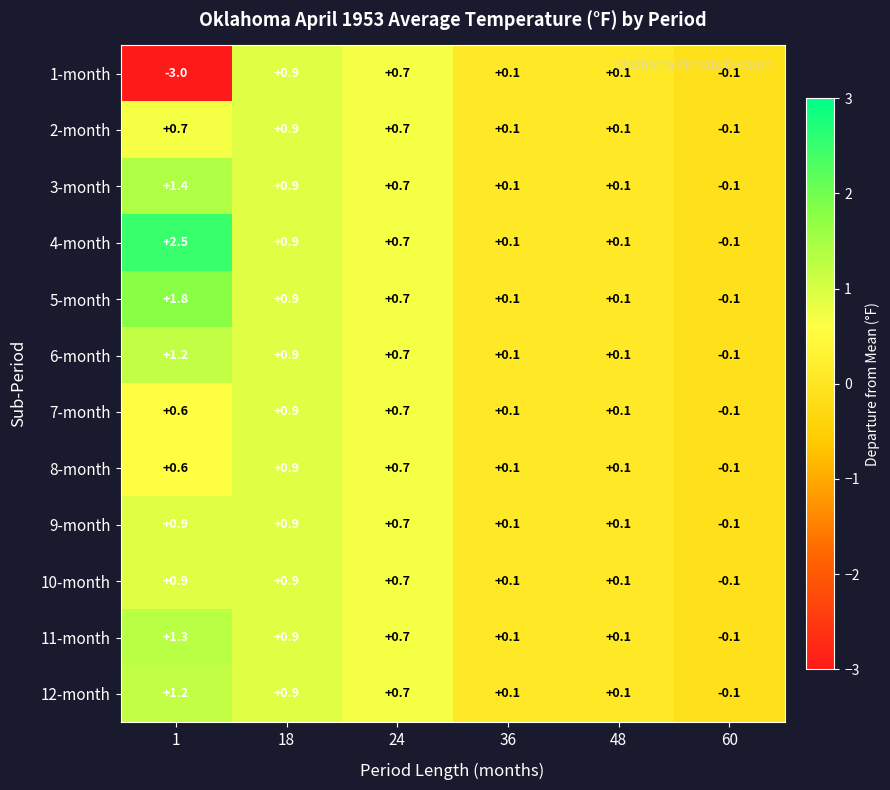

What is the difference between the maximum and second lowest values in the 7-month series?

0.8